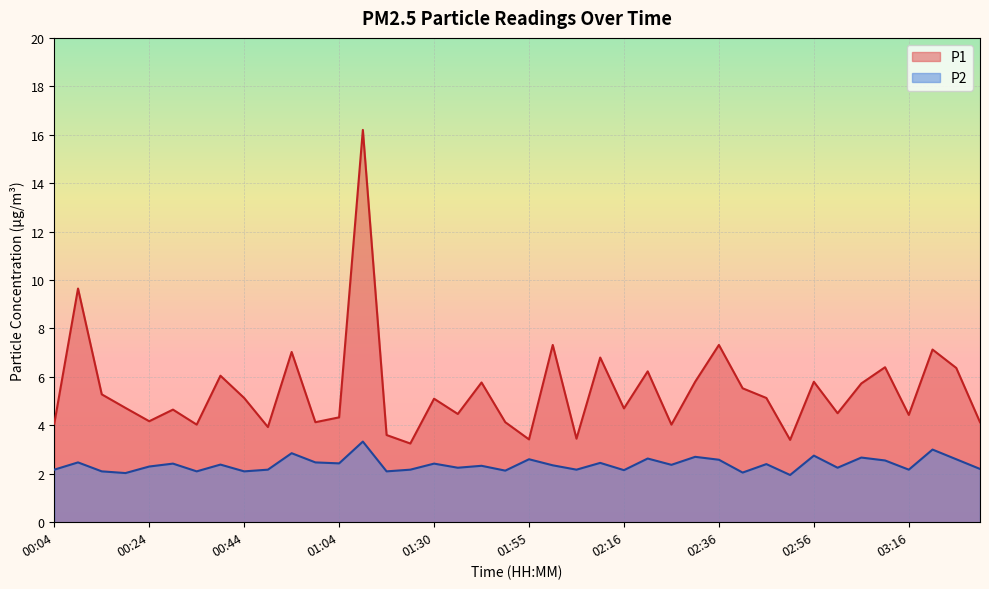

Rank the categories by P1 value from highest to lowest.

01:09, 00:09, 02:01, 02:36, 03:21, 00:54, 02:11, 03:11, 03:26, 02:21, 00:39, 02:31, 02:56, 01:45, 03:06, 02:41, 00:14, 00:44, 02:46, 01:30, 00:19, 02:16, 00:29, 03:01, 01:40, 03:16, 01:04, 00:24, 00:59, 01:50, 03:31, 00:04, 00:34, 02:26, 00:49, 01:14, 02:06, 01:55, 02:51, 01:19